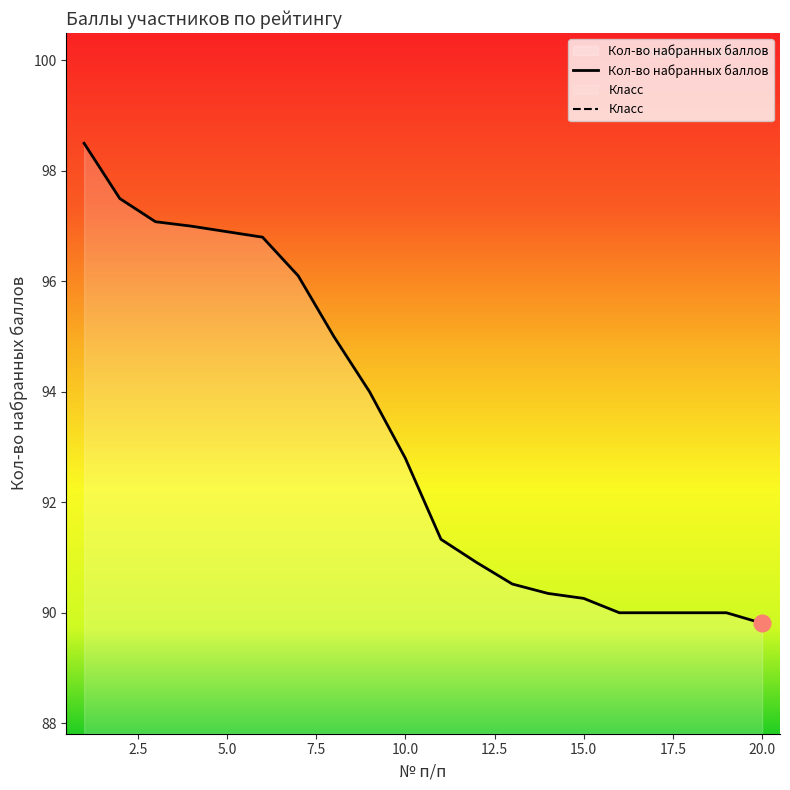

At which label does the data first exceed 92?

1